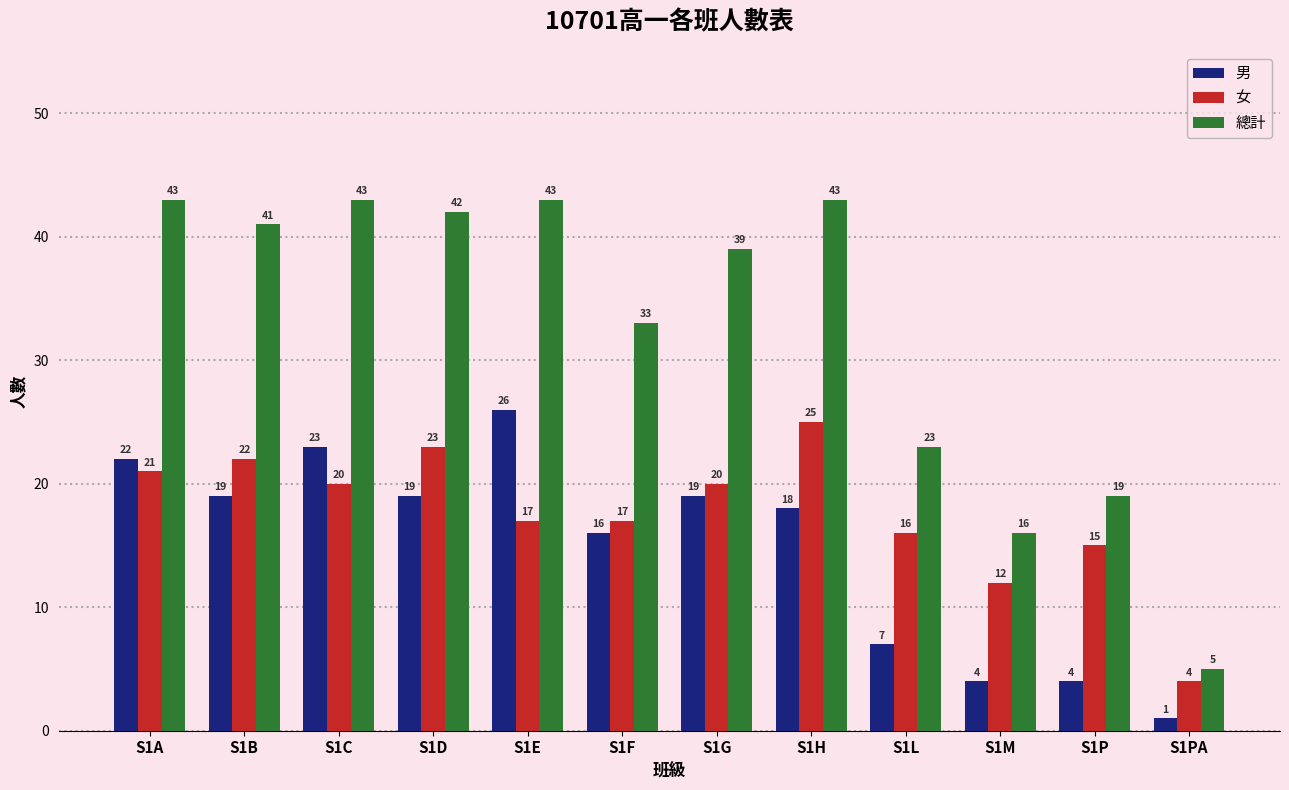

Are the bars horizontal?

No